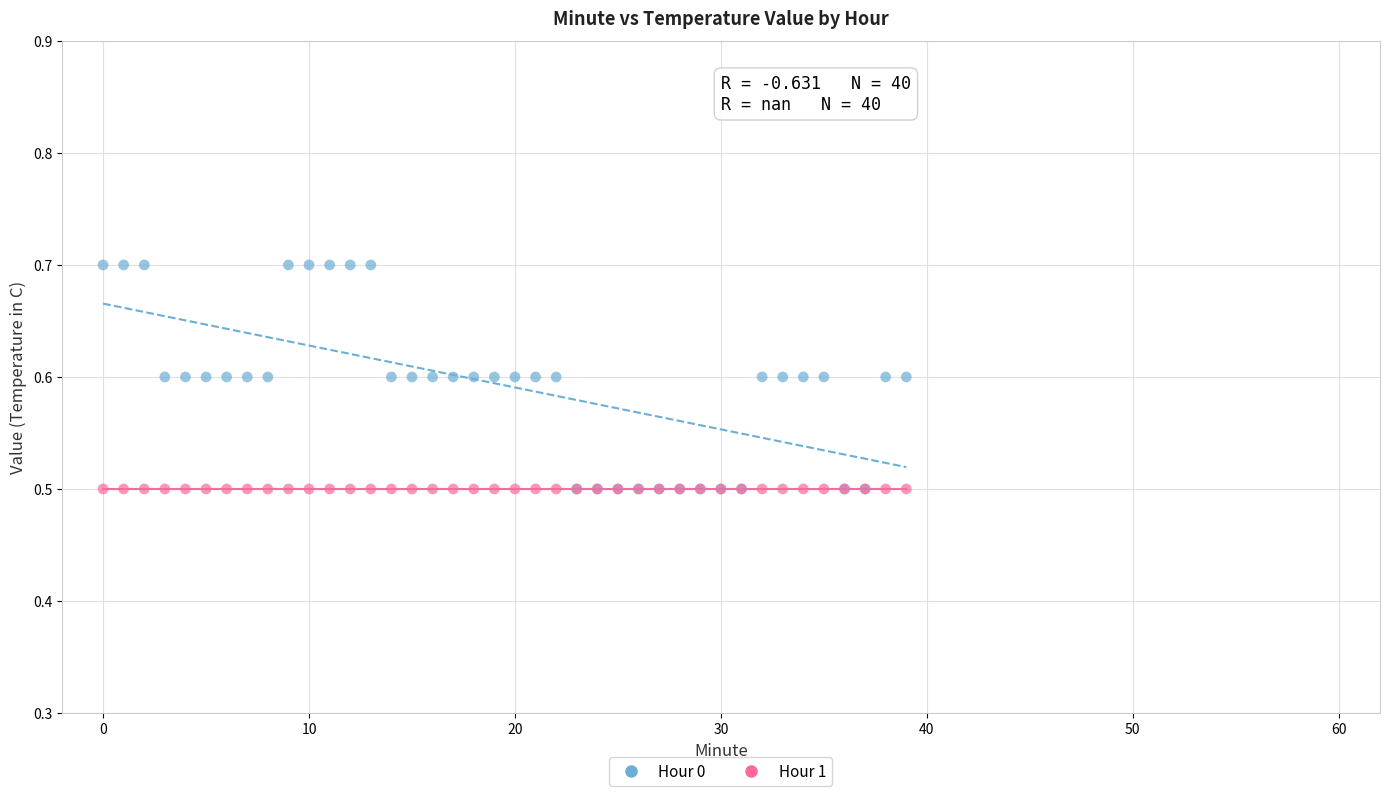

Which series contains the highest Y value?

Hour 0